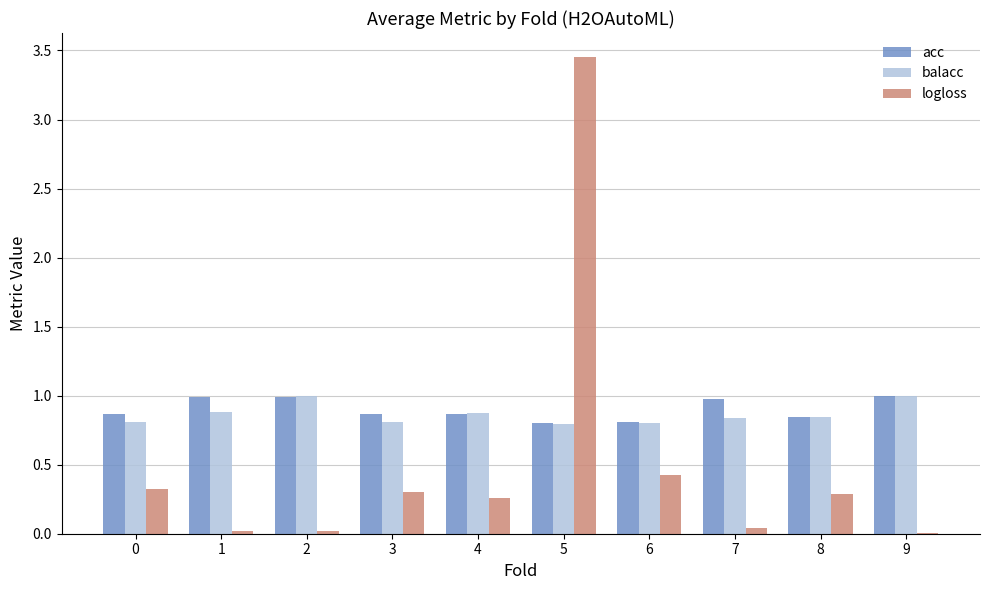

What are all the series names shown in the legend?

acc, balacc, logloss